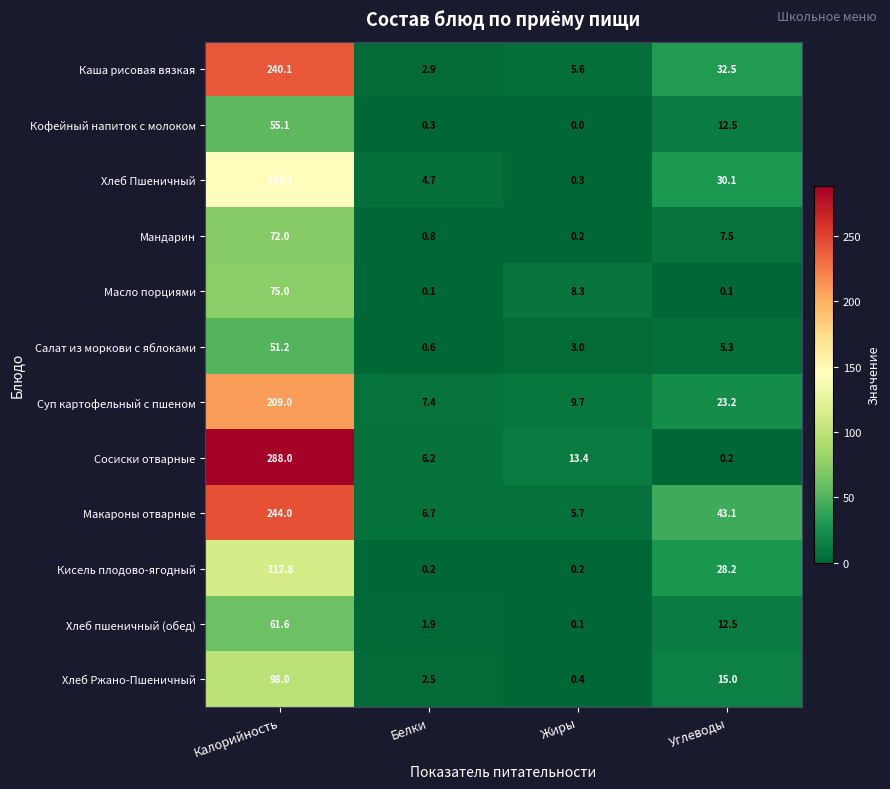

At which label does Каша рисовая вязкая first exceed 32?

Калорийность